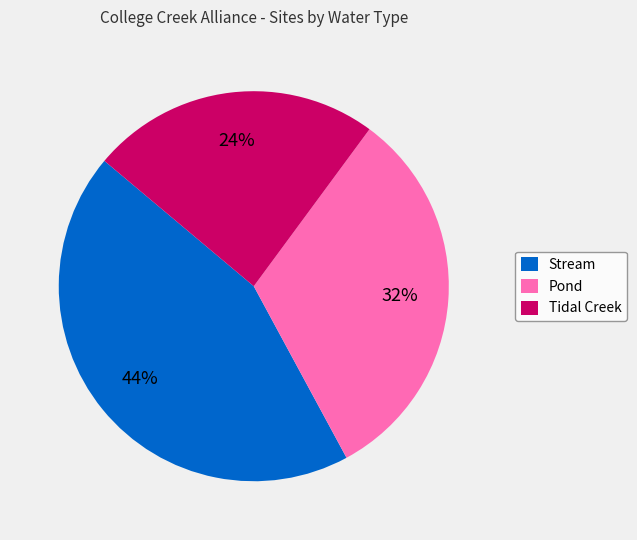

Is it true that Pond is 41% of the pie?

False